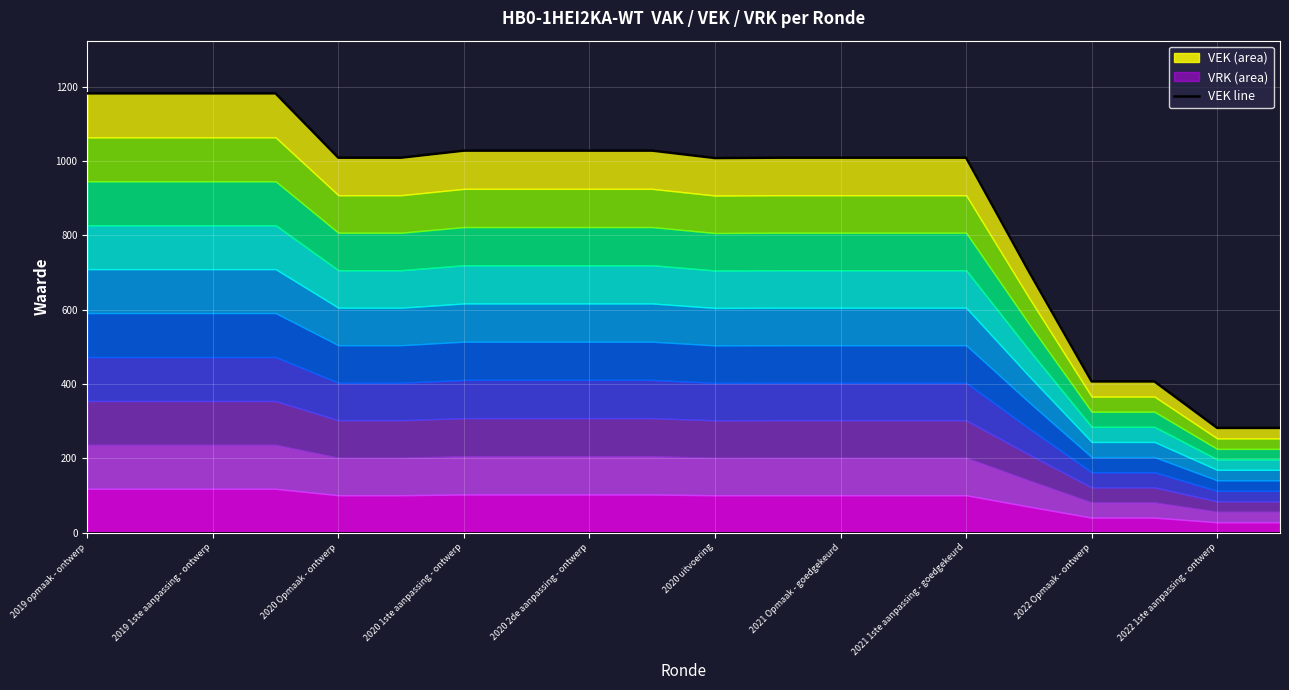

What is the difference between the maximum and minimum values in the VEK series?

900